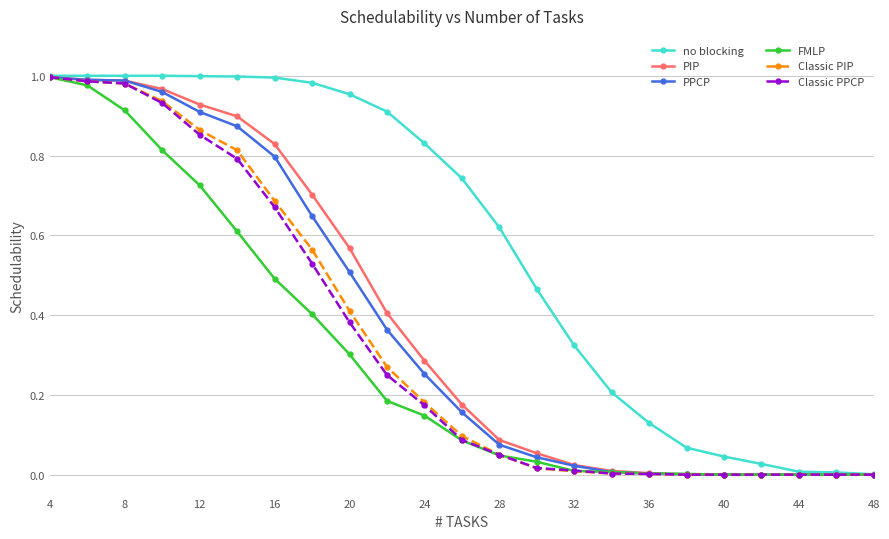

Does the chart have visible grid lines?

Yes